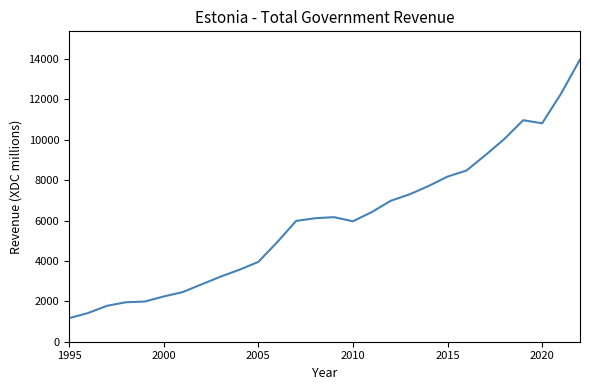

What is the greatest value displayed?

13975.3